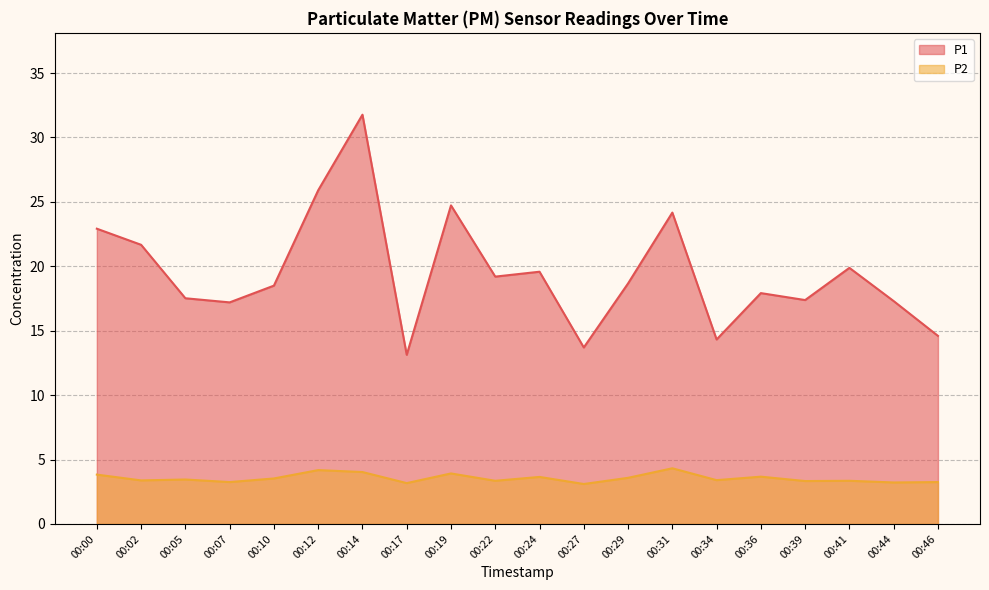

What is the total value across all series at 00:29?

22.2